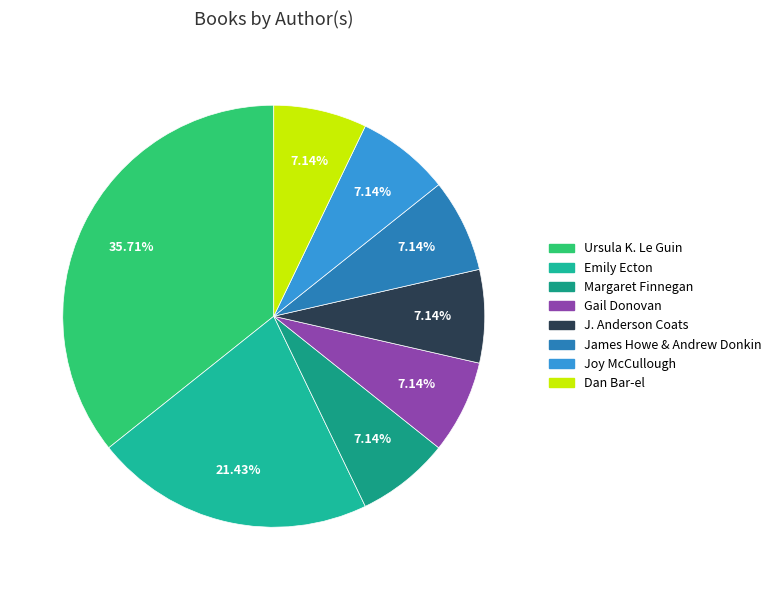

How many segments does this pie chart have?

8